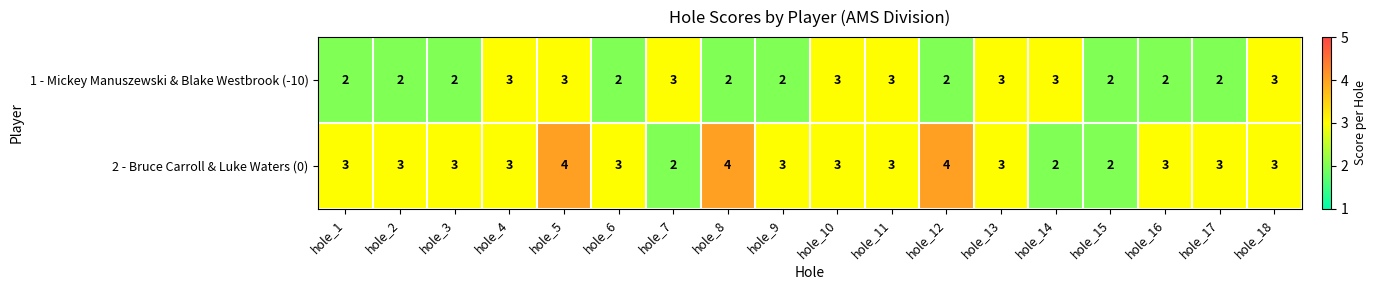

How many 2 - Bruce Carroll & Luke Waters (0) values are between 3 and 4?

15